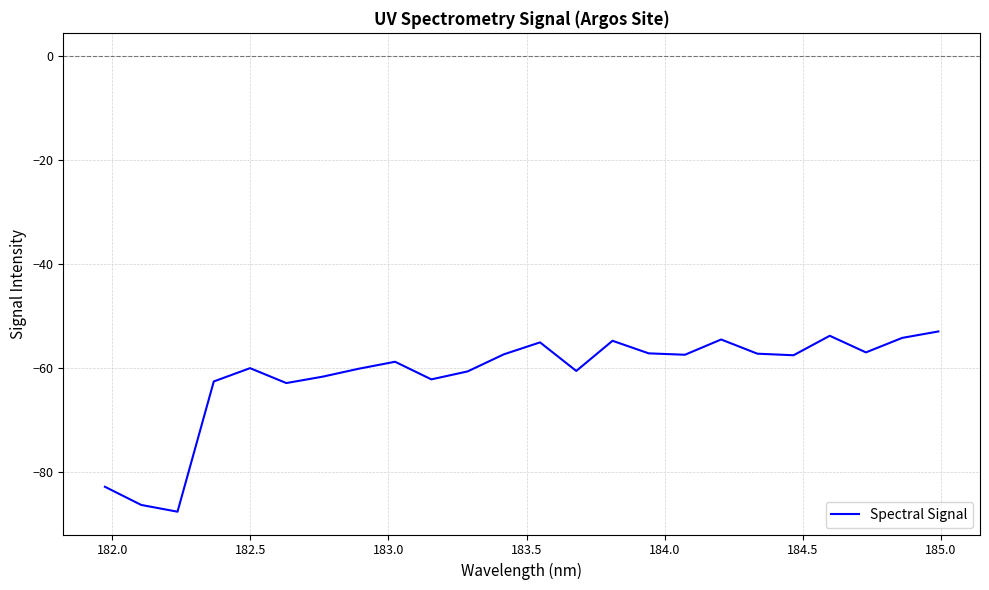

What is the maximum value shown in the chart?

-53.1